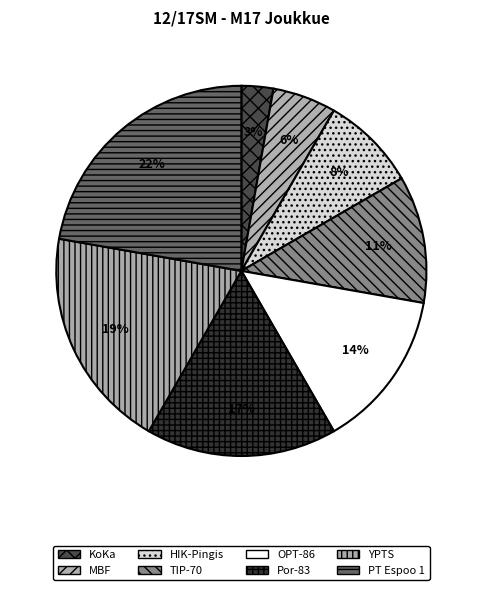

To the nearest percent, what is the difference between the YPTS and PT Espoo 1 slice percentages?

3%